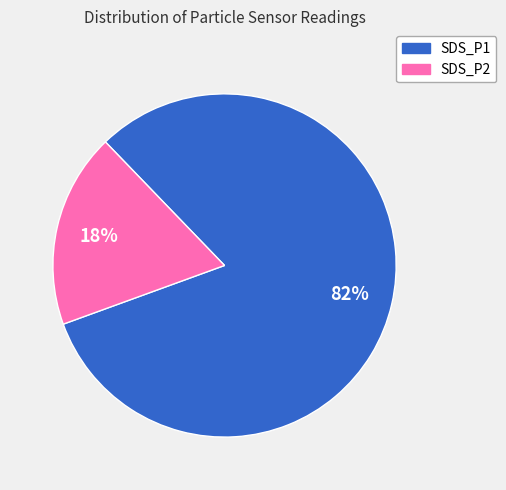

Is the sum of SDS_P2 and SDS_P1 greater than half?

Yes